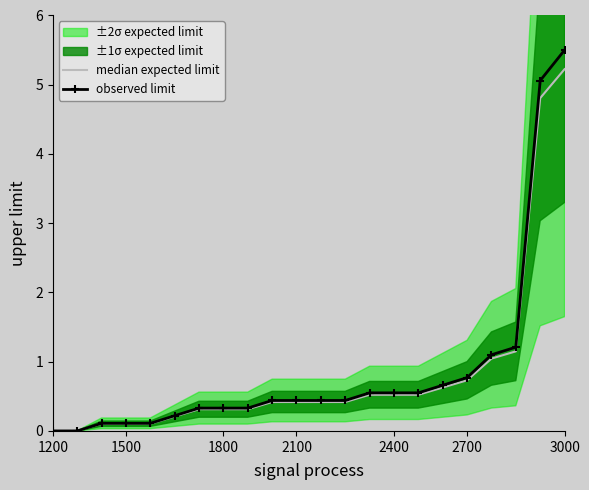

What is the total value across all series at 11?

0.9